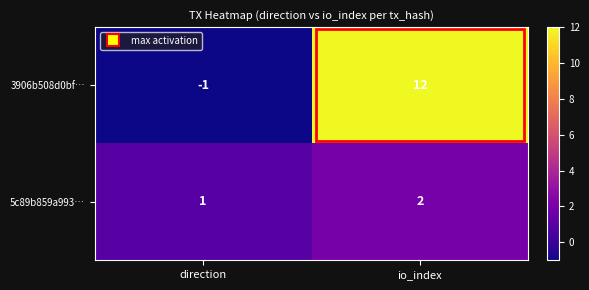

At which category does the chart reach its peak across all series?

io_index